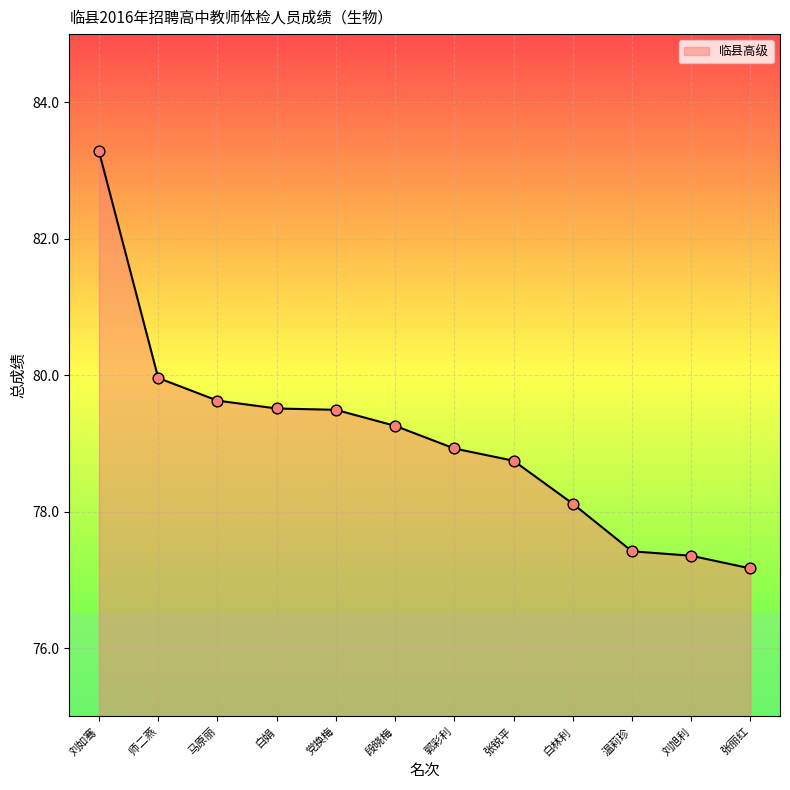

What is the ratio of the value at 白林利 to the value at 段晓梅?

1.0